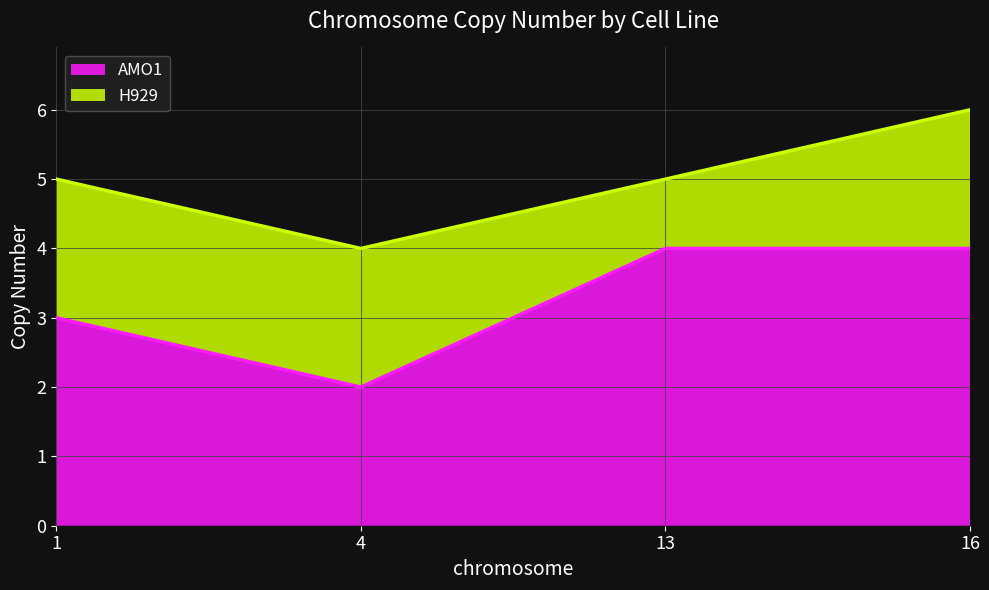

True or false: there are more than 1 points higher than both neighbors.

False